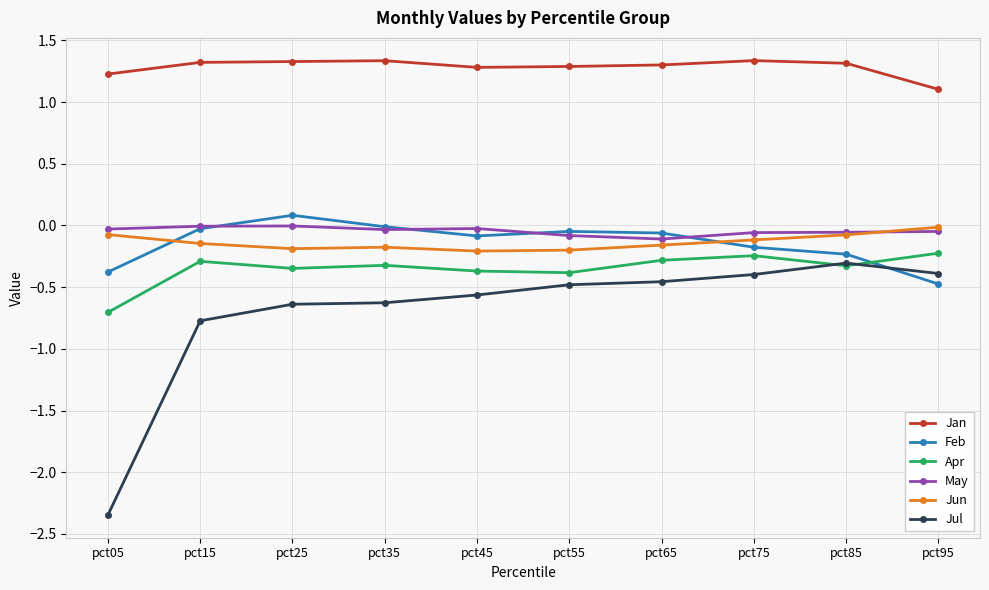

What are all the series names shown in the legend?

Jan, Feb, Apr, May, Jun, Jul